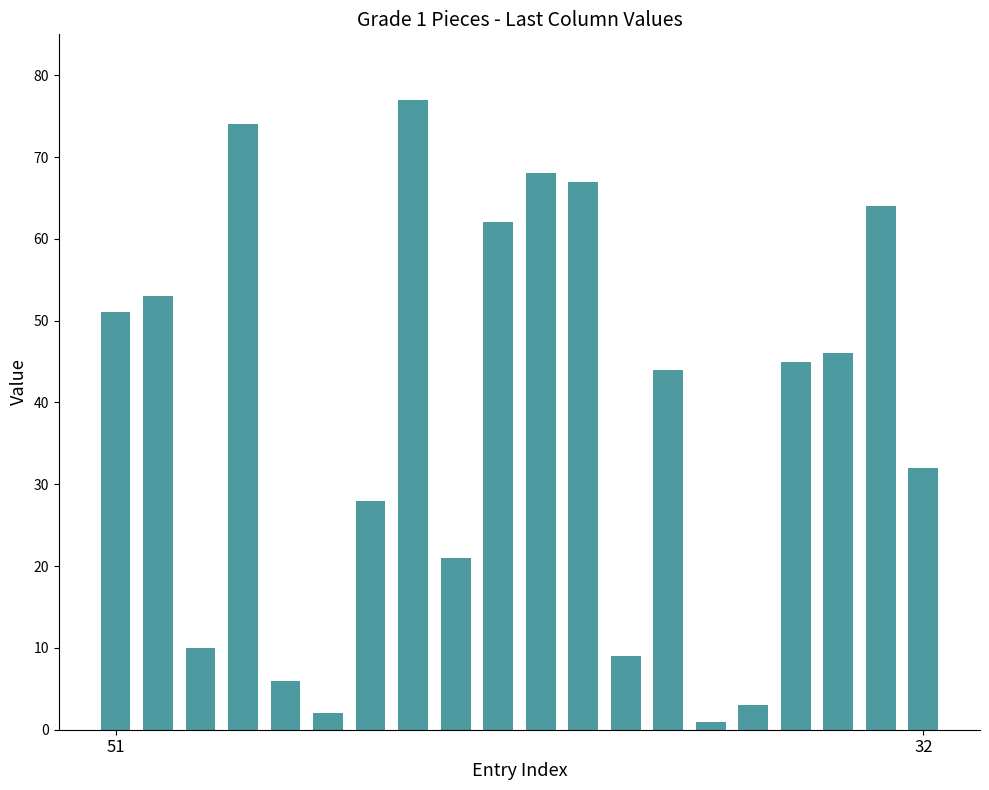

Count the number of categories in the chart.

20